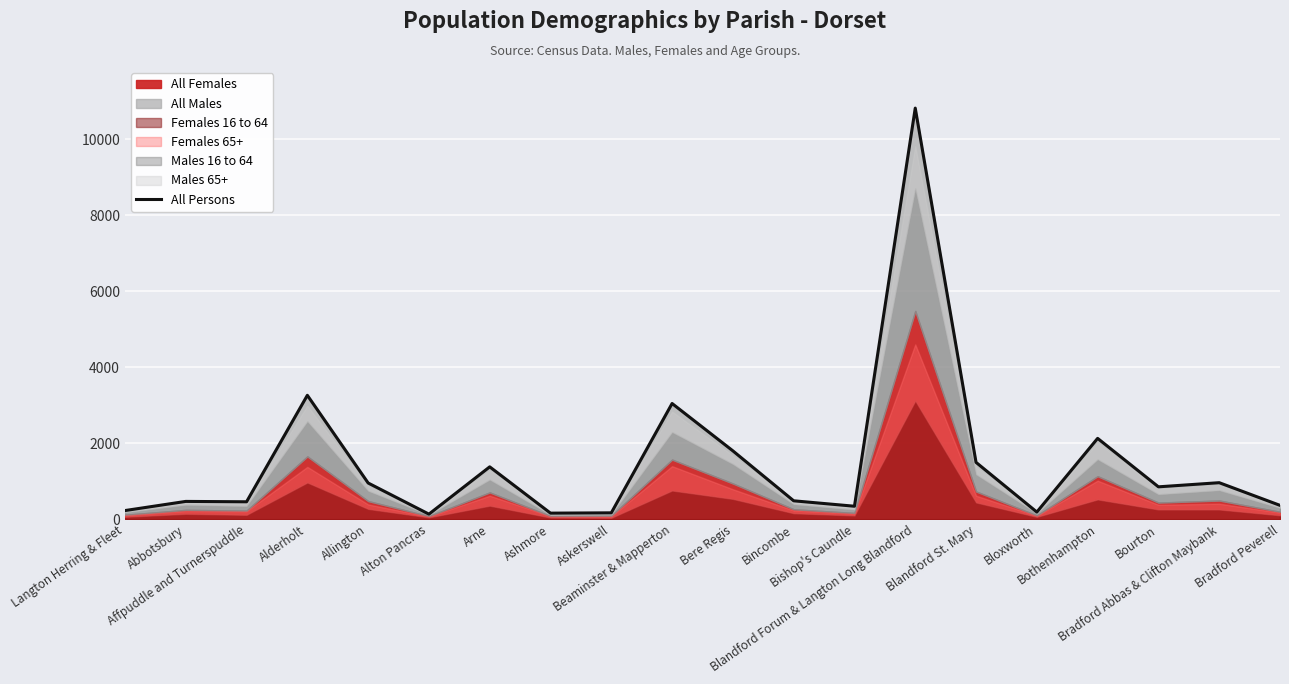

What position from the left is Arne?

7